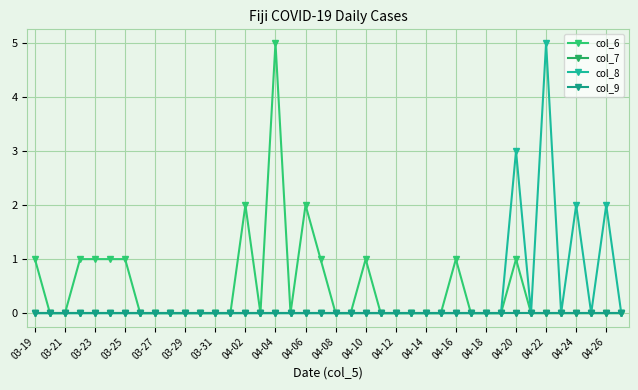

Reading right to left, what are all the values shown in this chart?

col_6: 0	0	0	0	0	0	0	1	0	0	0	1	0	0	0	0	0	1	0	0	1	2	0	5	0	2	0	0	0	0	0	0	0	1	1	1	1	0	0	1
col_7: 0	0	0	0	0	0	0	0	0	0	0	0	0	0	0	0	0	0	0	0	0	0	0	0	0	0	0	0	0	0	0	0	0	0	0	0	0	0	0	0
col_8: 0	2	0	2	0	5	0	3	0	0	0	0	0	0	0	0	0	0	0	0	0	0	0	0	0	0	0	0	0	0	0	0	0	0	0	0	0	0	0	0
col_9: 0	0	0	0	0	0	0	0	0	0	0	0	0	0	0	0	0	0	0	0	0	0	0	0	0	0	0	0	0	0	0	0	0	0	0	0	0	0	0	0